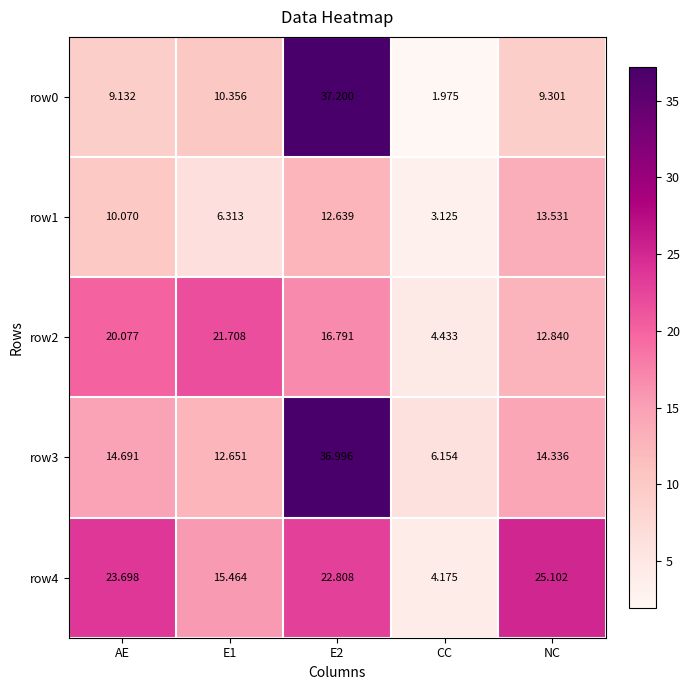

Where does the row3 series first go above 14?

AE